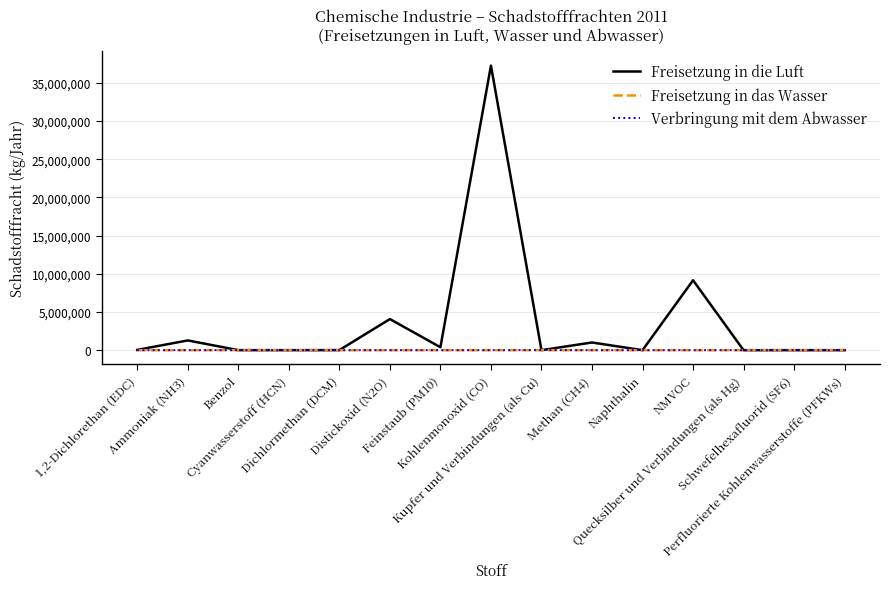

What is the greatest value displayed?

37249000